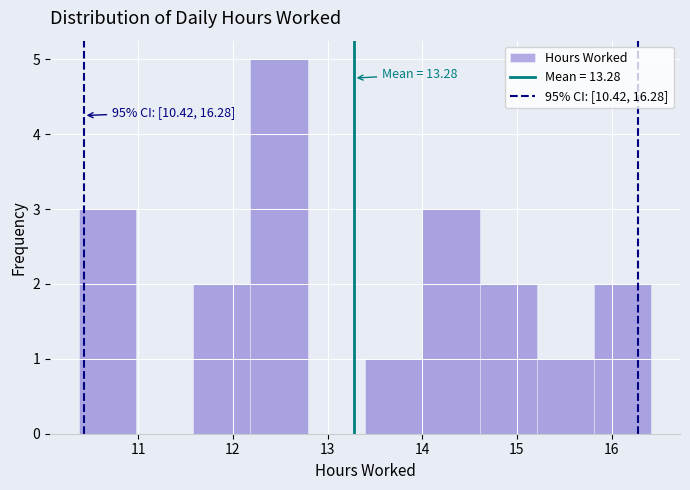

Over which range of the x-axis is the bar tallest?

12.2 to 12.8